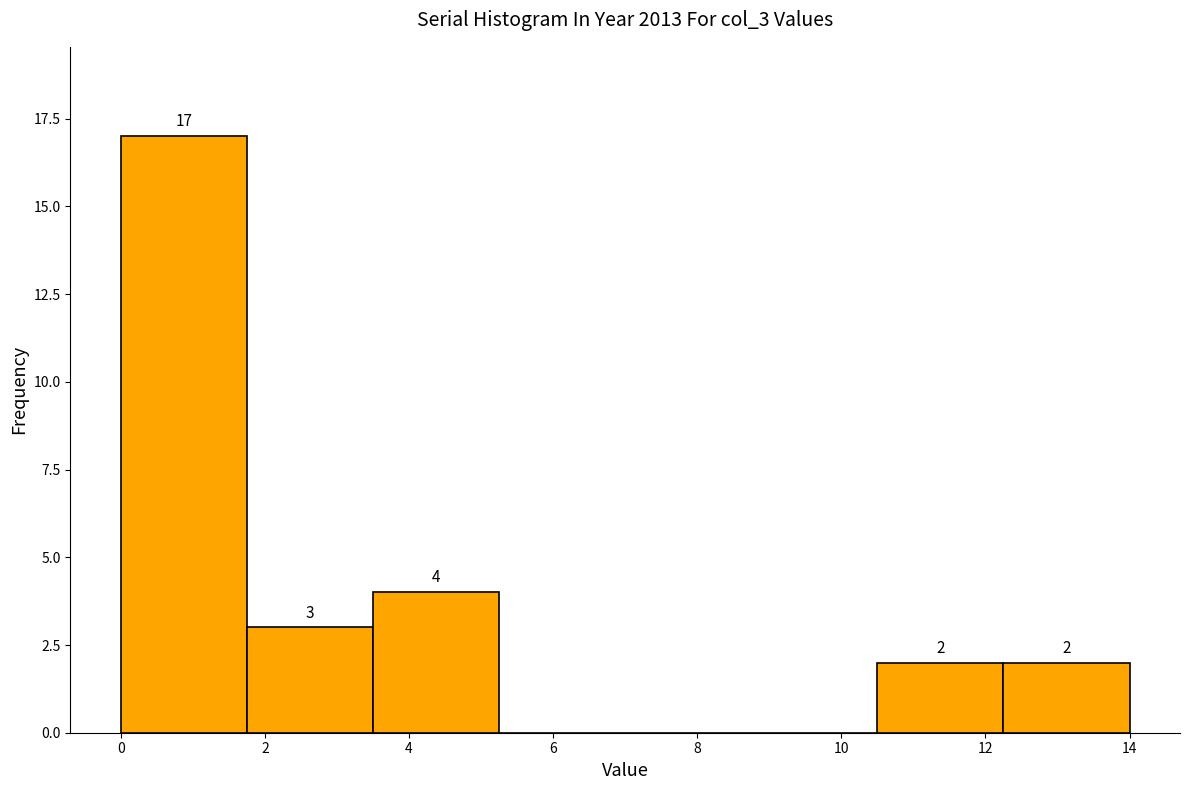

Over which range of the x-axis is the bar tallest?

0.00 to 1.75